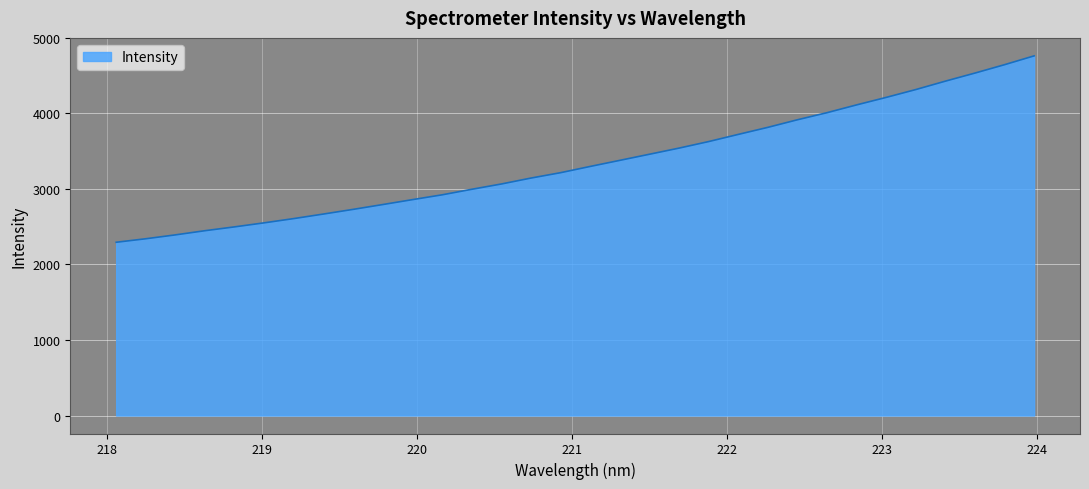

What is the greatest value displayed?

4762.7